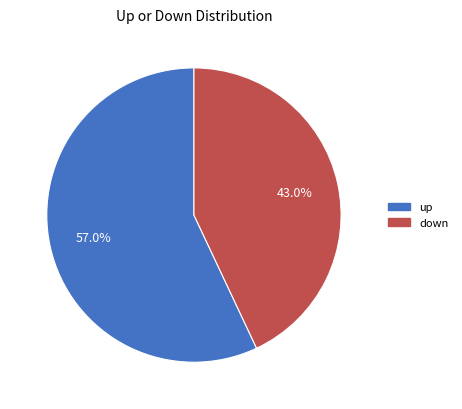

To the nearest percent, what is the combined percentage of up and down?

100%